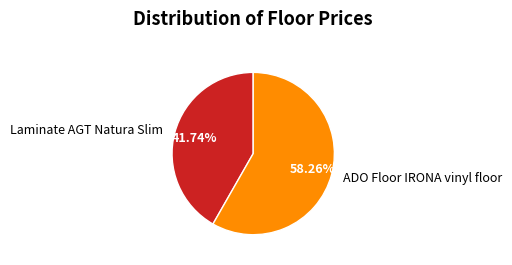

Is it true that Laminate AGT Natura Slim is 42% of the pie?

True